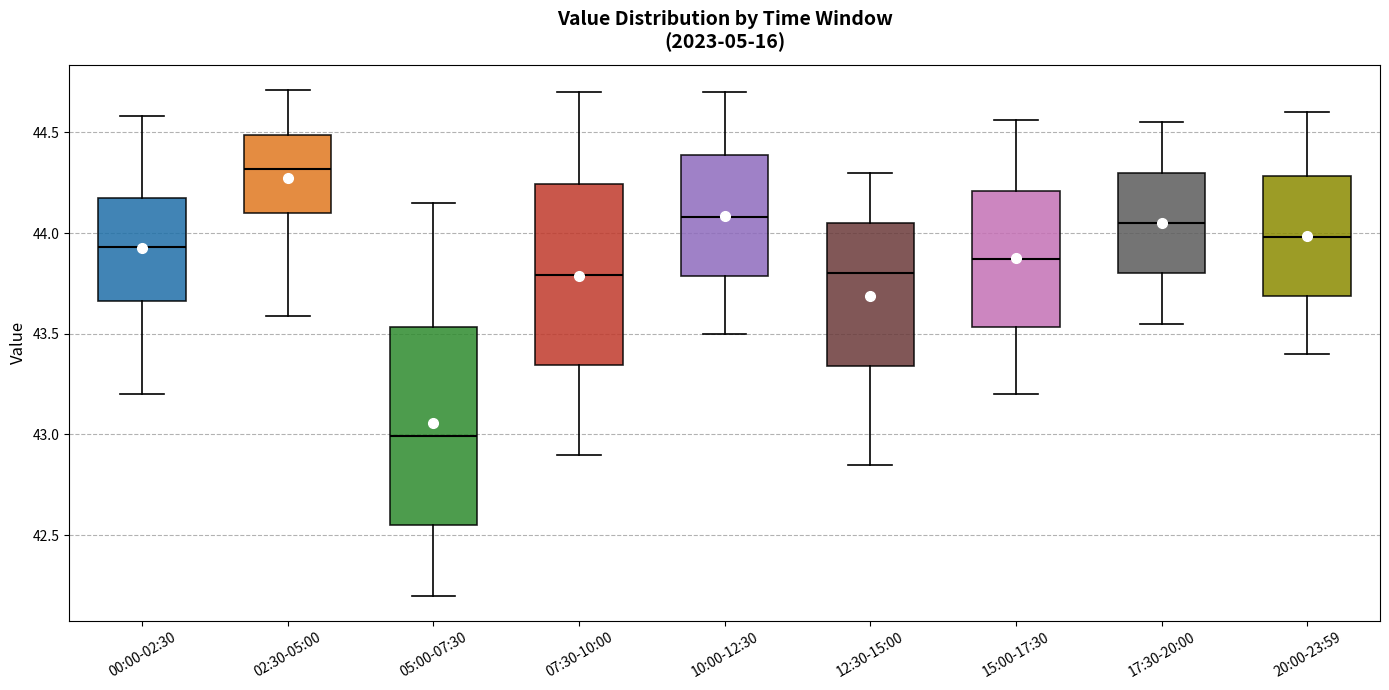

Where is the upper edge of the box for 10:00-12:30 on the y-axis? The values are not printed on the chart, so give them approximately, as read against the axis.

44.40